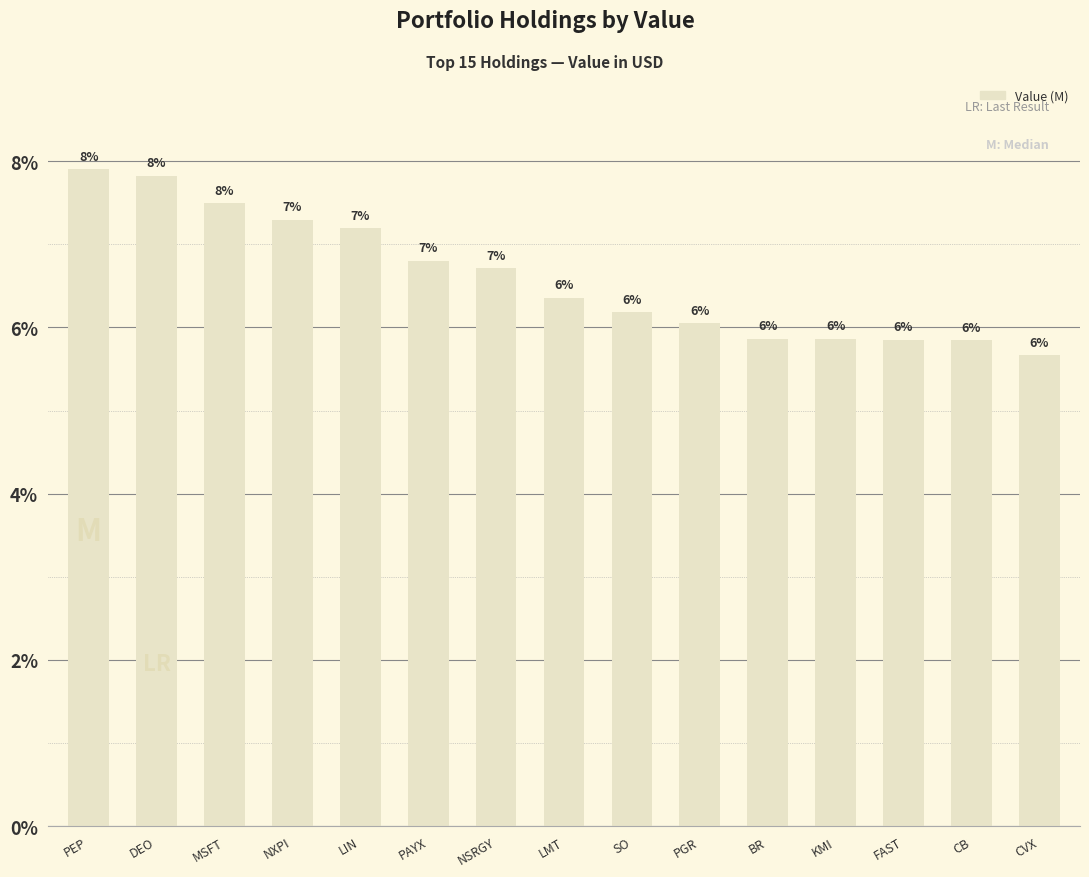

Are the bars horizontal?

No